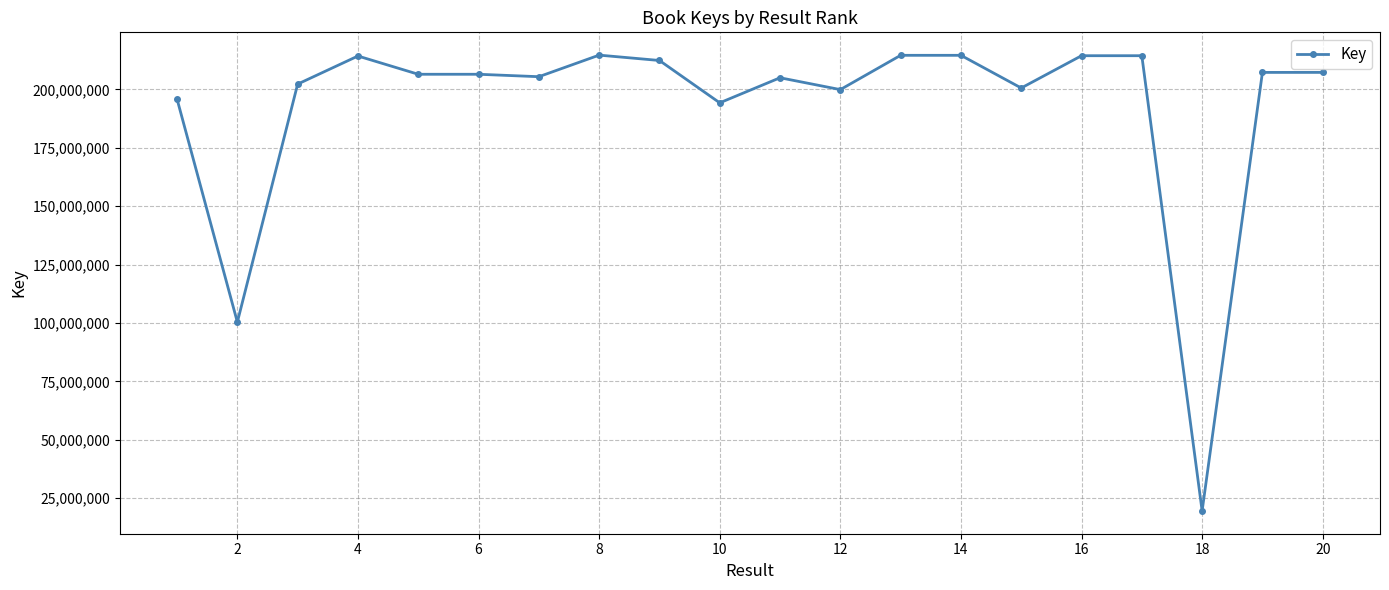

True or false: there are more than 1 points higher than both neighbors.

True